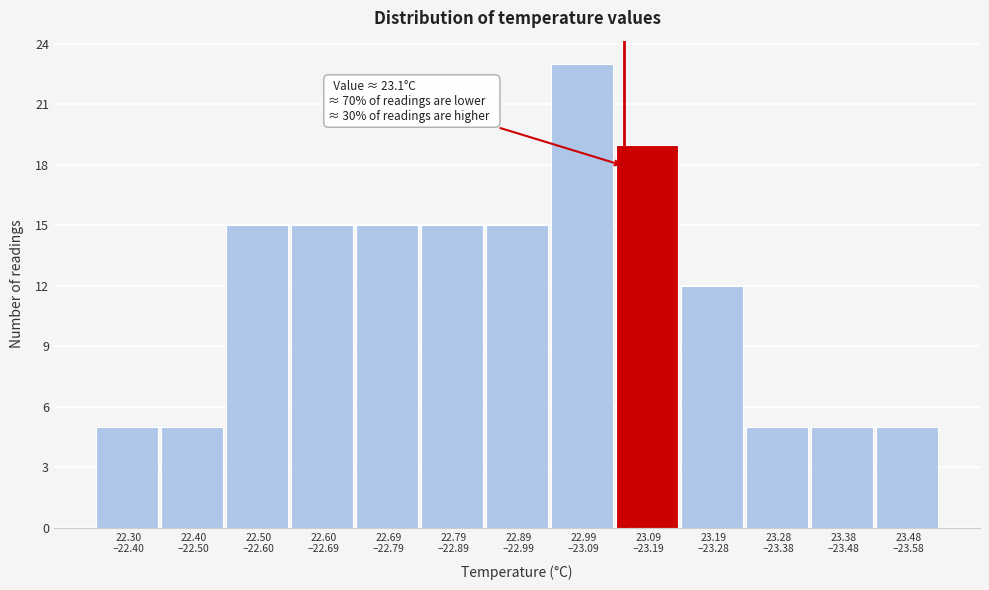

Reading left to right, list all the values displayed in this chart.

5	5	15	15	15	15	15	23	19	12	5	5	5